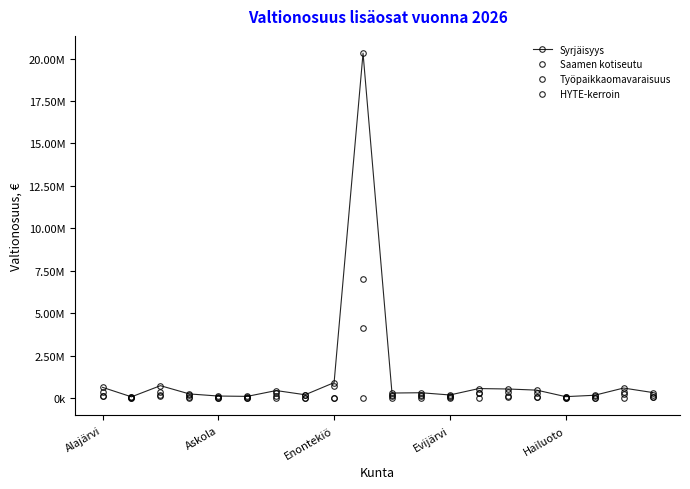

Does the chart have visible grid lines?

No